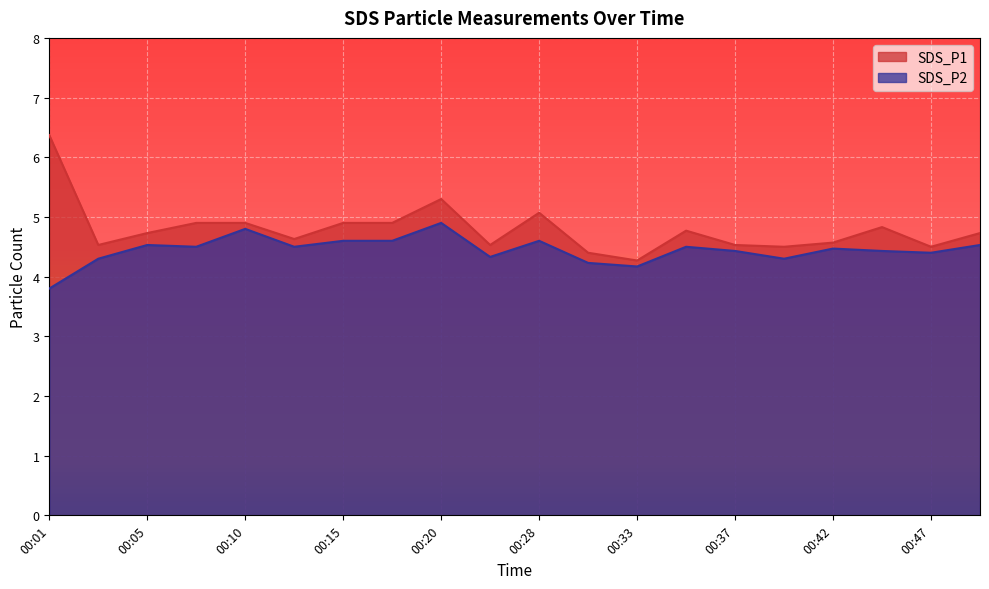

Does the chart display data point markers on the line(s)?

No